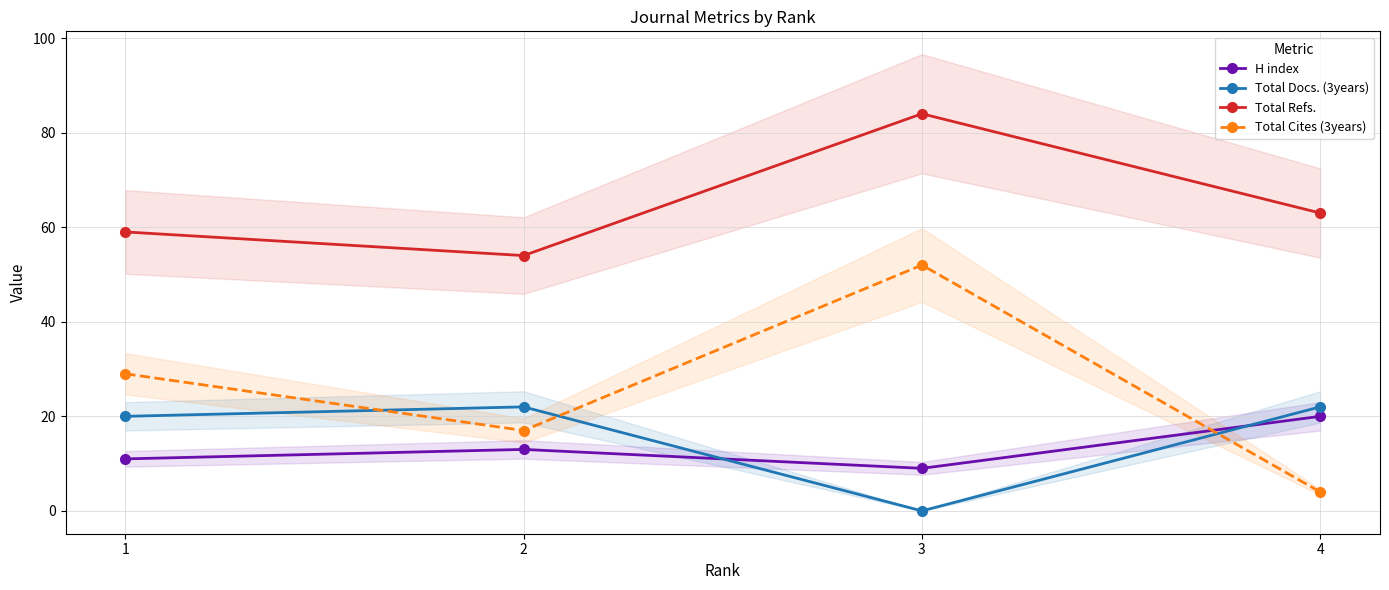

Is the value of Total Docs. (3years) at 1 greater than the value of Total Refs. at 2?

No